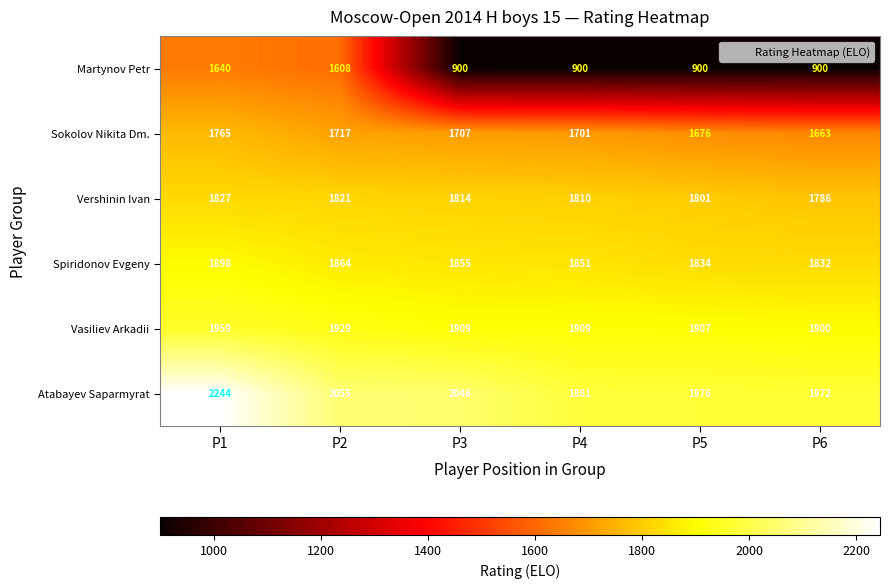

List the labels in order of Atabayev Saparmyrat value, smallest first.

P6, P5, P4, P3, P2, P1